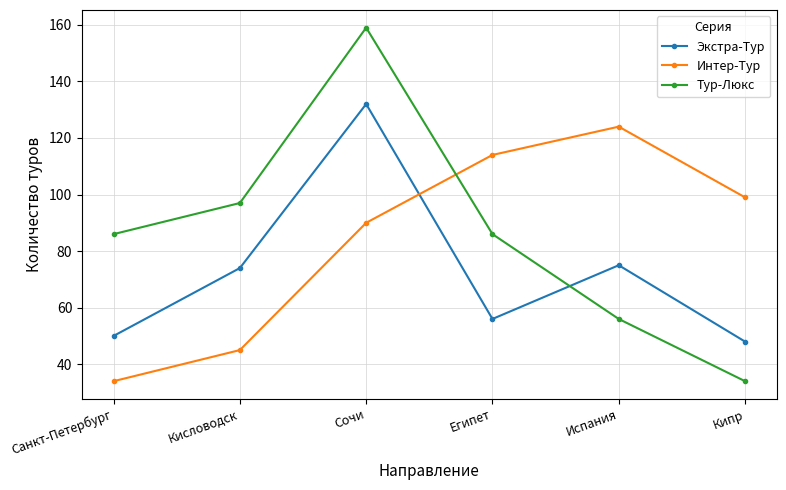

Reading left to right, what are all the values shown in this chart?

Экстра-Тур: 50	74	132	56	75	48
Интер-Тур: 34	45	90	114	124	99
Тур-Люкс: 86	97	159	86	56	34